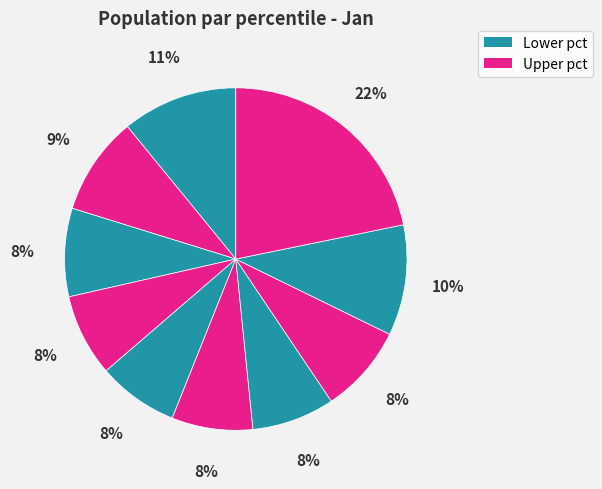

Is there any slice that represents more than half of the pie?

No